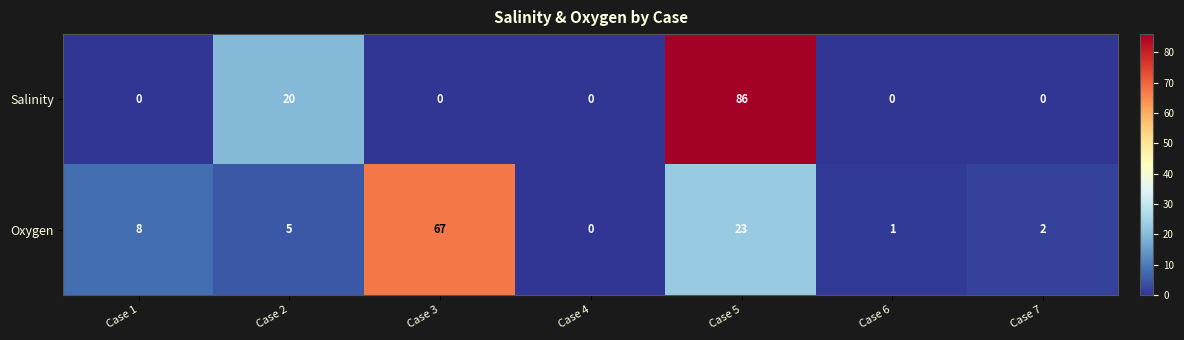

At Case 5, list the series in order from largest to smallest.

Salinity, Oxygen